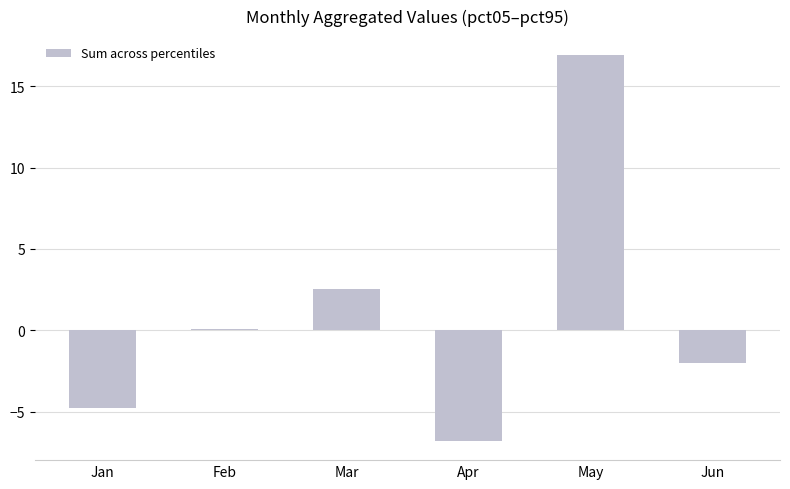

Reading left to right, transcribe all the data shown in this chart.

Jan=-4.8	Feb=0.1	Mar=2.5	Apr=-6.8	May=16.9	Jun=-2.0